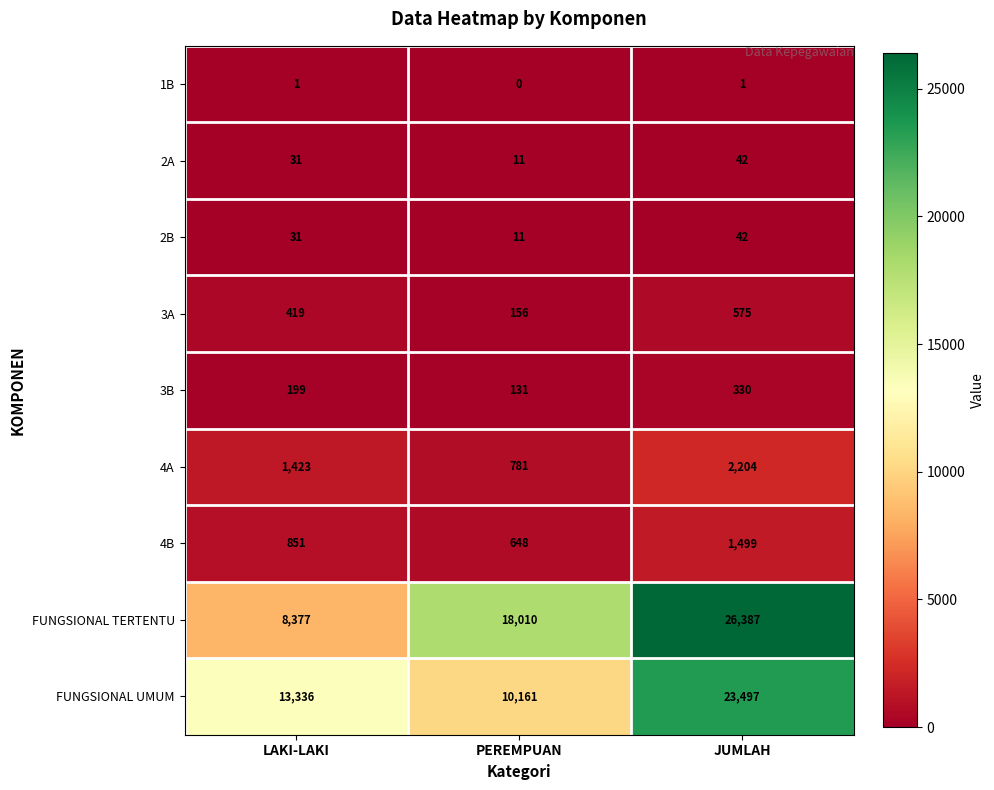

What is the spread (max minus min) of values at JUMLAH?

26386